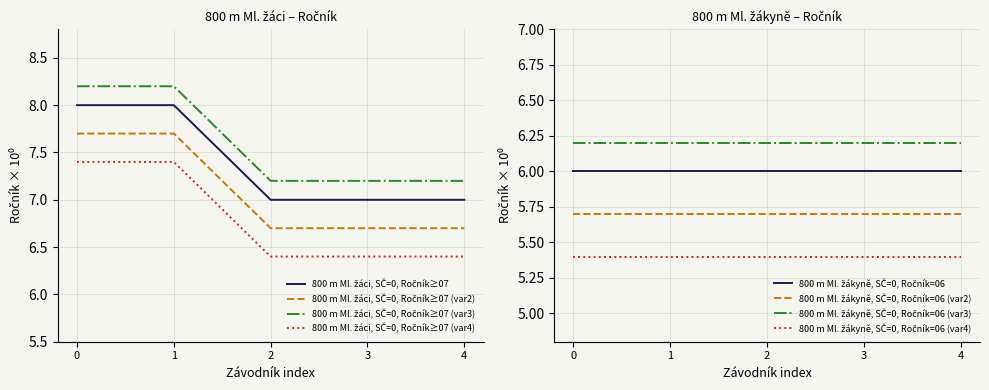

True or false: there are more than 1 points higher than both neighbors.

False